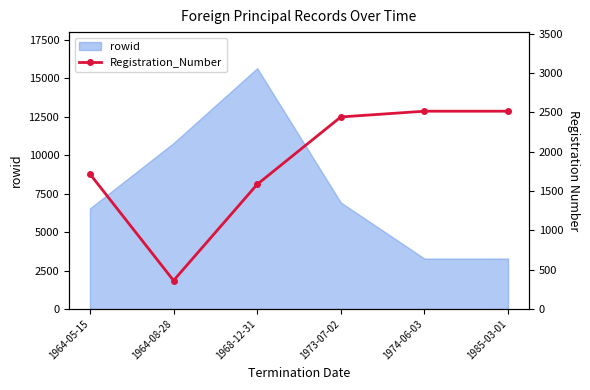

The value of rowid at 1968-12-31 is 6166. True or false?

False